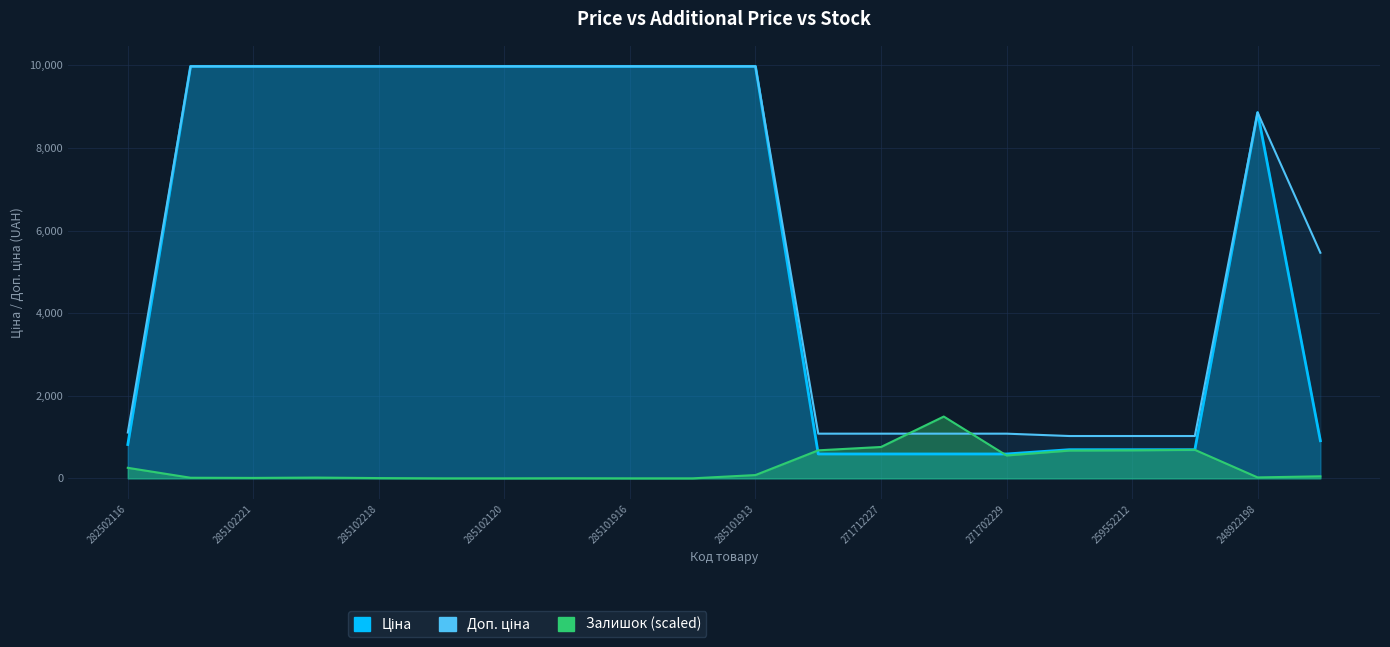

What is the label of the 11th point from the left?

285101913